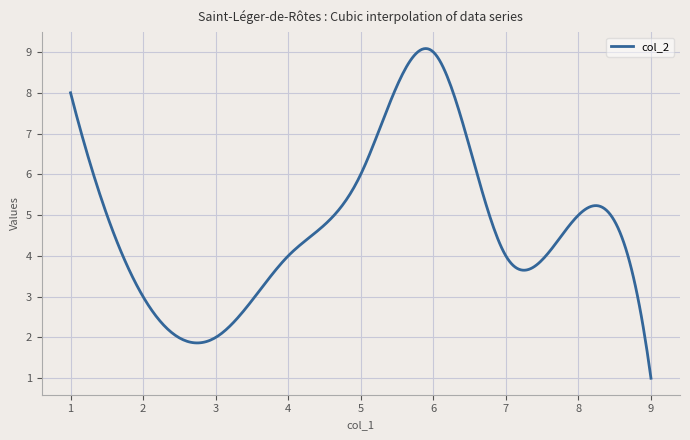

What is the difference between the maximum and minimum values?

8.1